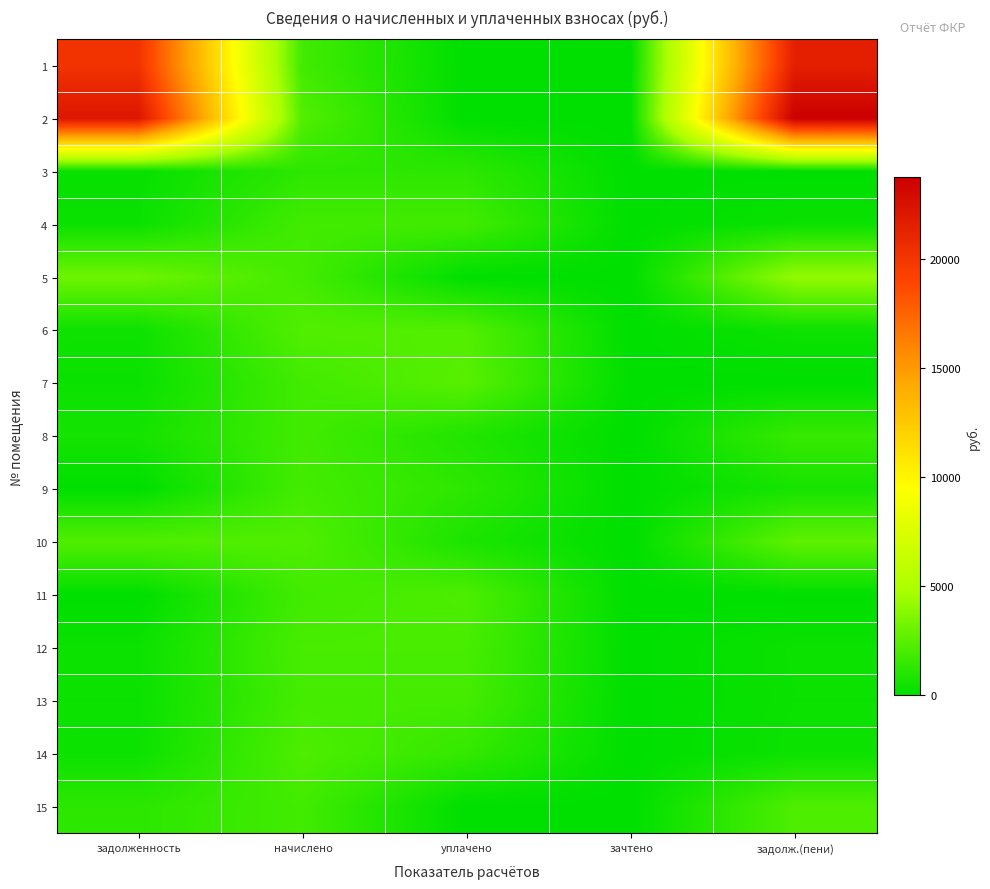

Which has a higher value, задолж.(пени) or начислено?

задолж.(пени)